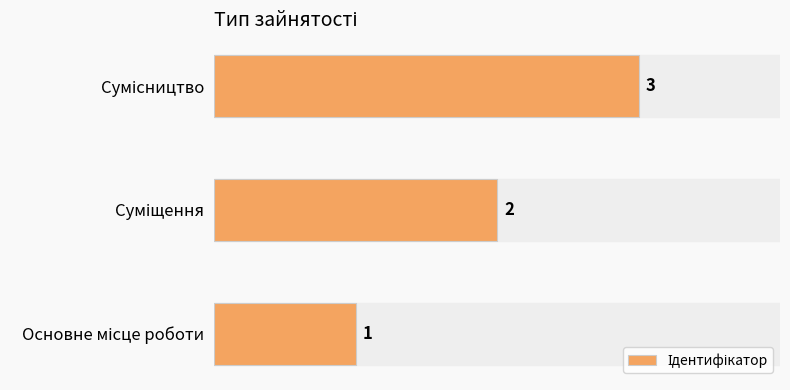

How many values are between 1 and 3?

3